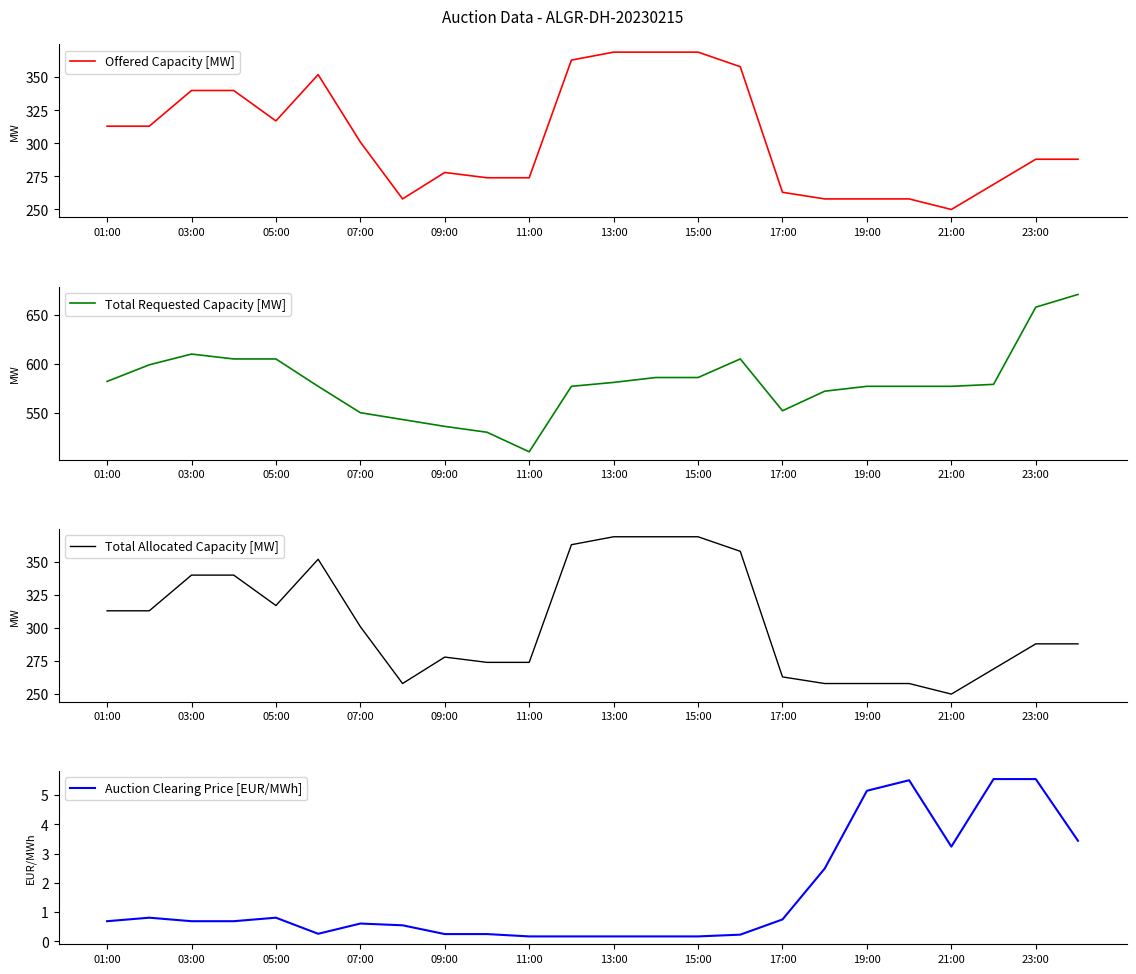

What is the maximum value for Offered Capacity [MW]?

369